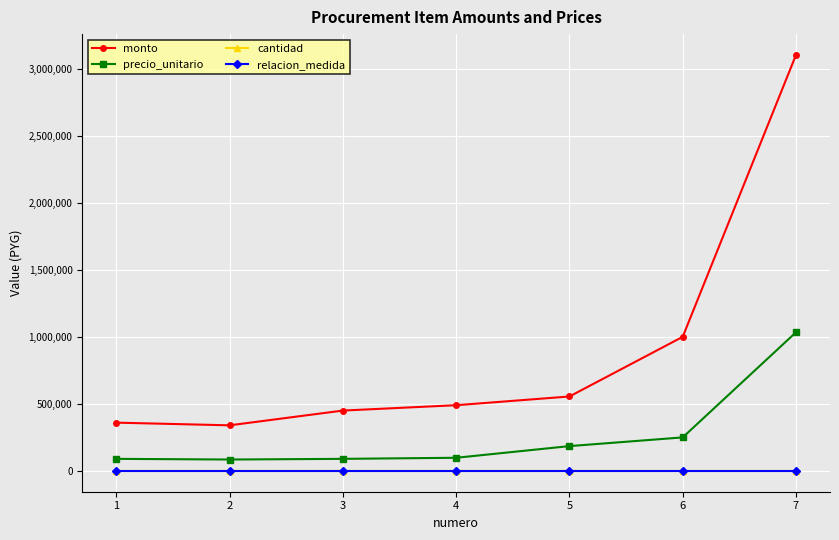

Which series has the widest spread of values?

monto